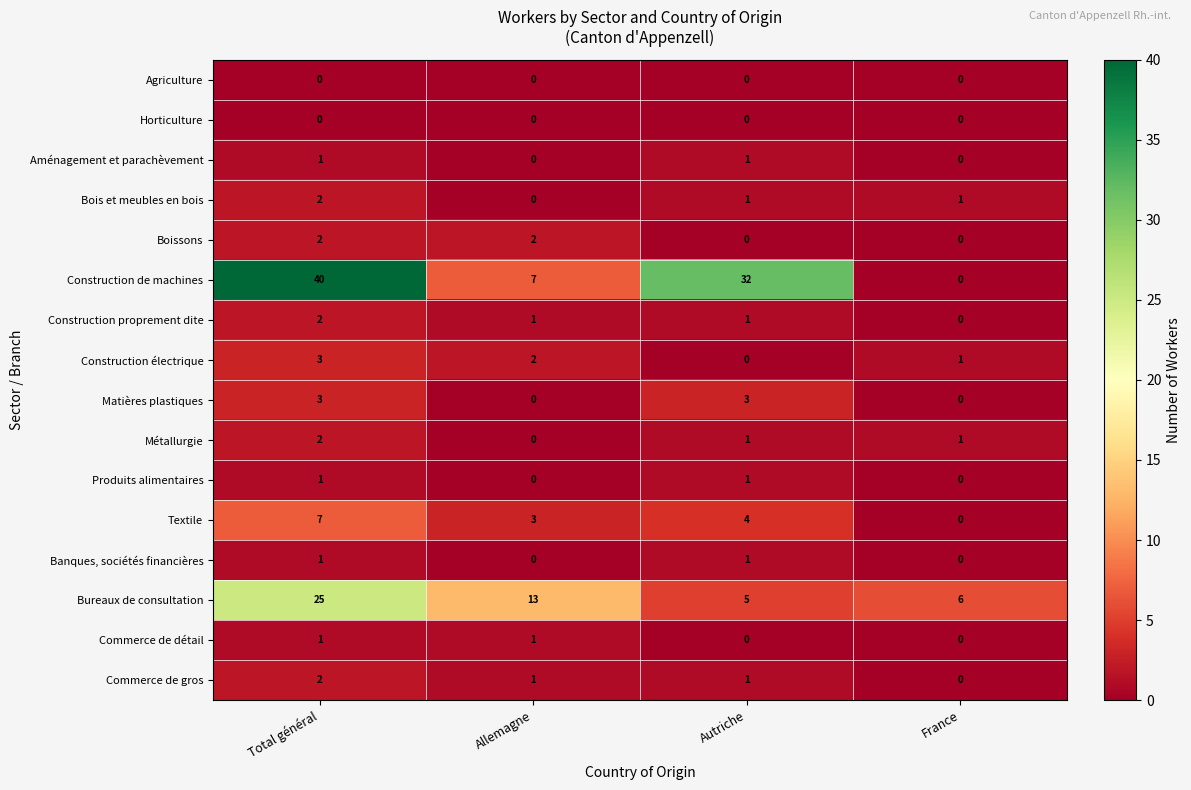

Which series changed the most between Total général and France?

Construction de machines